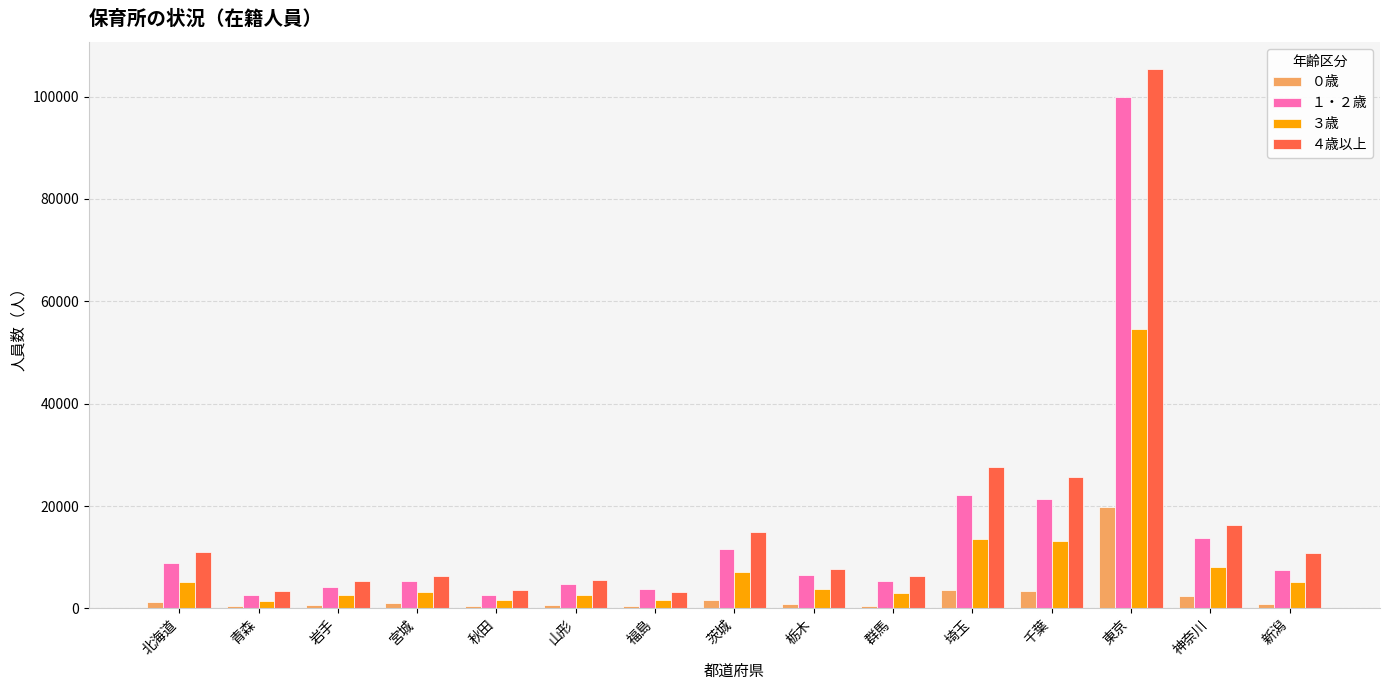

What is the difference between the highest and lowest values at 千葉?

22210